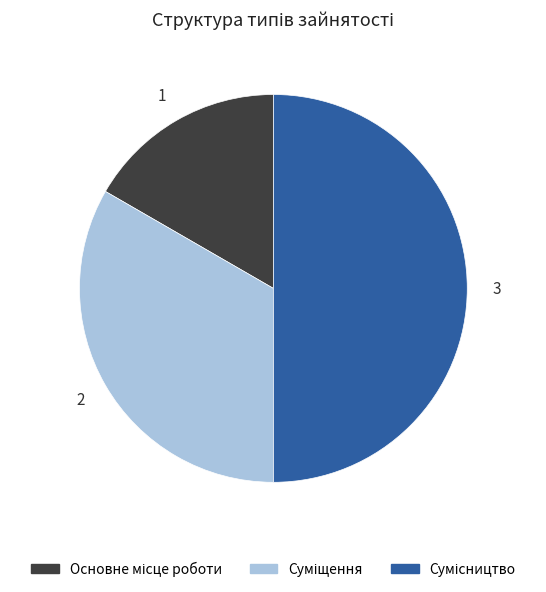

What is the total percentage of Основне місце роботи and Сумісництво?

66.7%